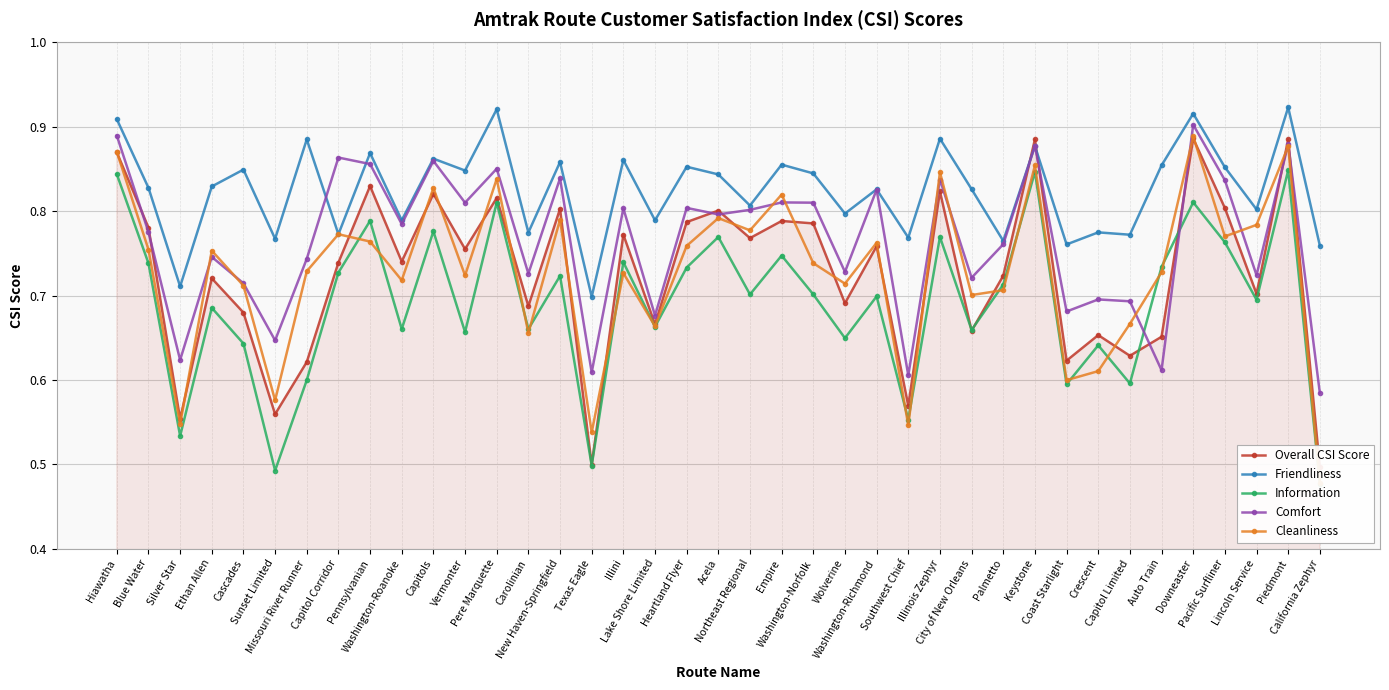

Reading left to right, transcribe all the data shown in this chart.

Overall CSI Score: 0.9	0.8	0.6	0.7	0.7	0.6	0.6	0.7	0.8	0.7	0.8	0.8	0.8	0.7	0.8	0.5	0.8	0.7	0.8	0.8	0.8	0.8	0.8	0.7	0.8	0.6	0.8	0.7	0.7	0.9	0.6	0.7	0.6	0.7	0.9	0.8	0.7	0.9	0.5
Friendliness: 0.9	0.8	0.7	0.8	0.8	0.8	0.9	0.8	0.9	0.8	0.9	0.8	0.9	0.8	0.9	0.7	0.9	0.8	0.9	0.8	0.8	0.9	0.8	0.8	0.8	0.8	0.9	0.8	0.8	0.9	0.8	0.8	0.8	0.9	0.9	0.9	0.8	0.9	0.8
Information: 0.8	0.7	0.5	0.7	0.6	0.5	0.6	0.7	0.8	0.7	0.8	0.7	0.8	0.7	0.7	0.5	0.7	0.7	0.7	0.8	0.7	0.7	0.7	0.6	0.7	0.6	0.8	0.7	0.7	0.8	0.6	0.6	0.6	0.7	0.8	0.8	0.7	0.8	0.5
Comfort: 0.9	0.8	0.6	0.7	0.7	0.6	0.7	0.9	0.9	0.8	0.9	0.8	0.9	0.7	0.8	0.6	0.8	0.7	0.8	0.8	0.8	0.8	0.8	0.7	0.8	0.6	0.8	0.7	0.8	0.9	0.7	0.7	0.7	0.6	0.9	0.8	0.7	0.9	0.6
Cleanliness: 0.9	0.8	0.5	0.8	0.7	0.6	0.7	0.8	0.8	0.7	0.8	0.7	0.8	0.7	0.8	0.5	0.7	0.7	0.8	0.8	0.8	0.8	0.7	0.7	0.8	0.5	0.8	0.7	0.7	0.9	0.6	0.6	0.7	0.7	0.9	0.8	0.8	0.9	0.5